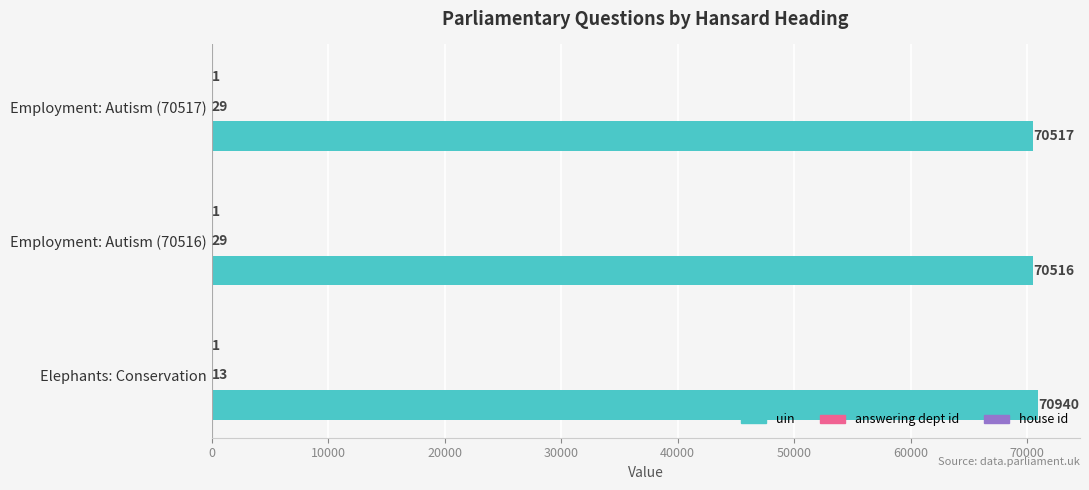

At which category is the sum across all series the highest?

Elephants: Conservation